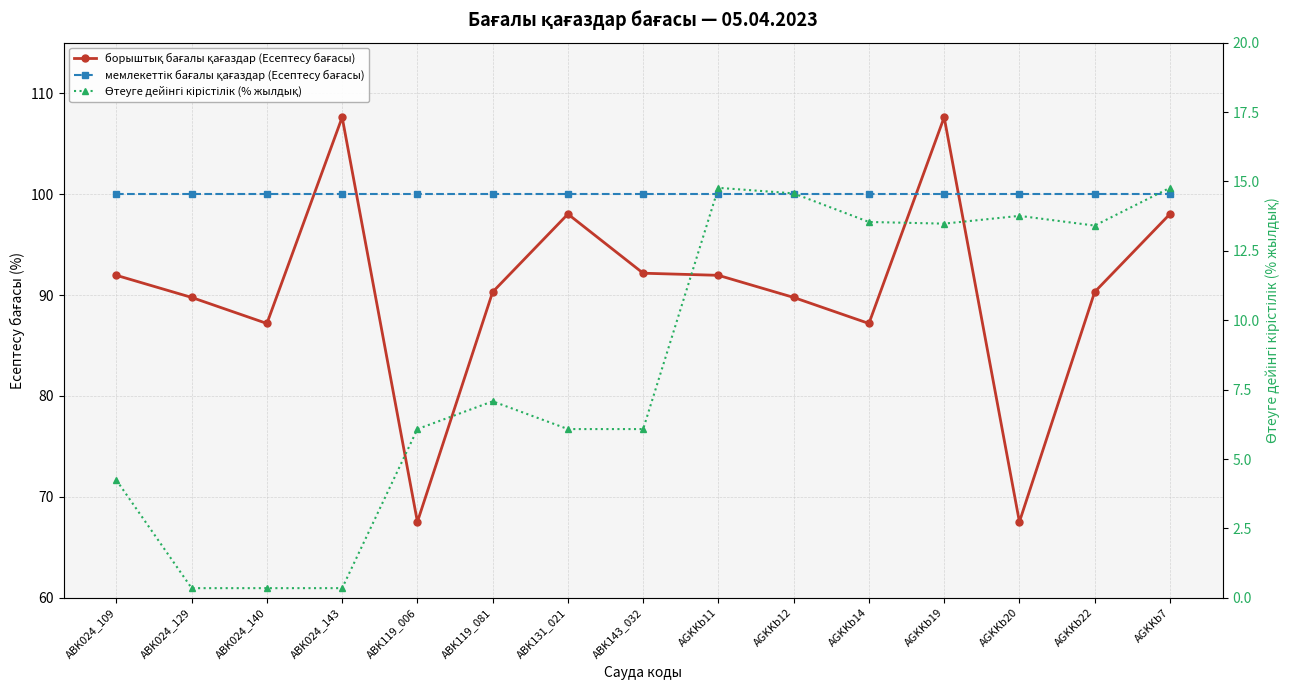

What is the maximum value for борыштық бағалы қағаздар (Есептесу бағасы)?

107.6